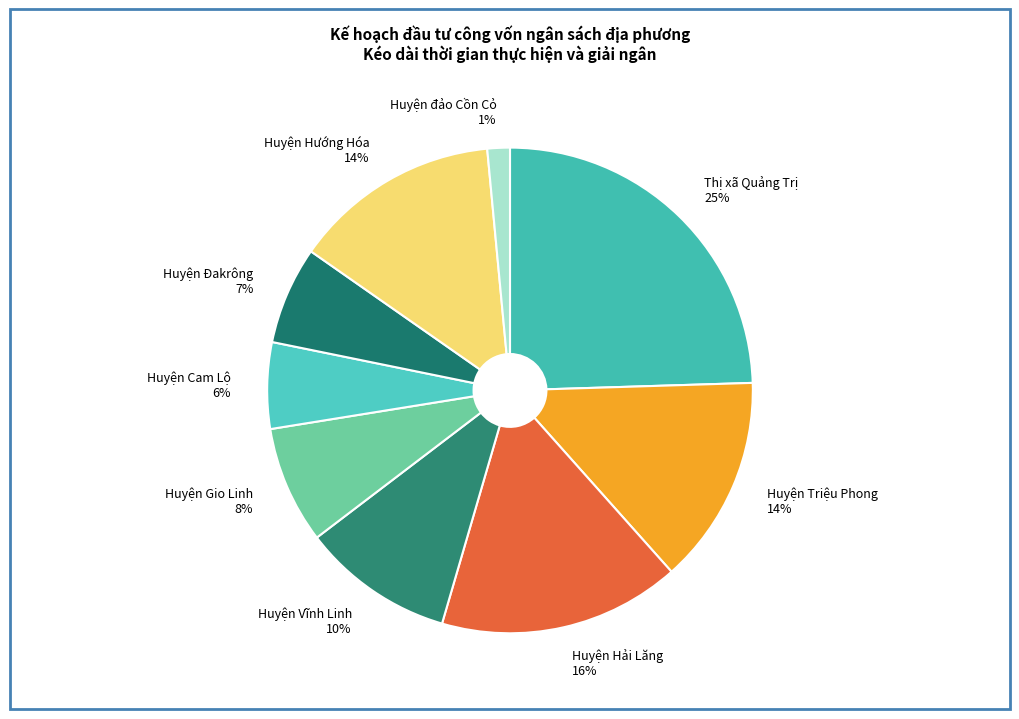

The Huyện Hải Lăng slice represents 1% of the pie. True or false?

False